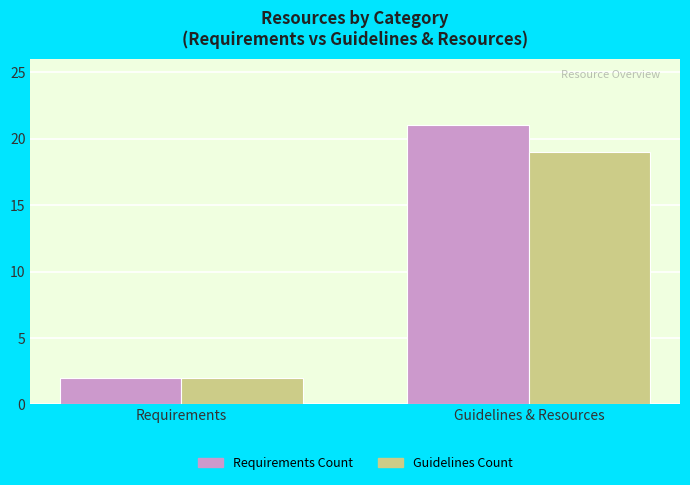

Read the Requirements Count value at Guidelines & Resources, to the nearest 10.

20